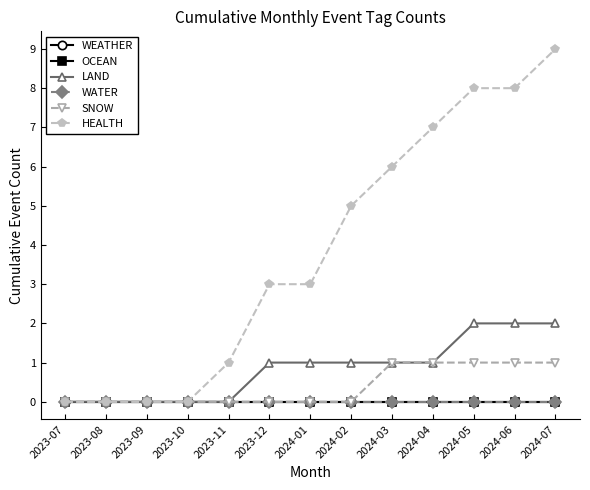

Which series has the largest range (max minus min)?

HEALTH